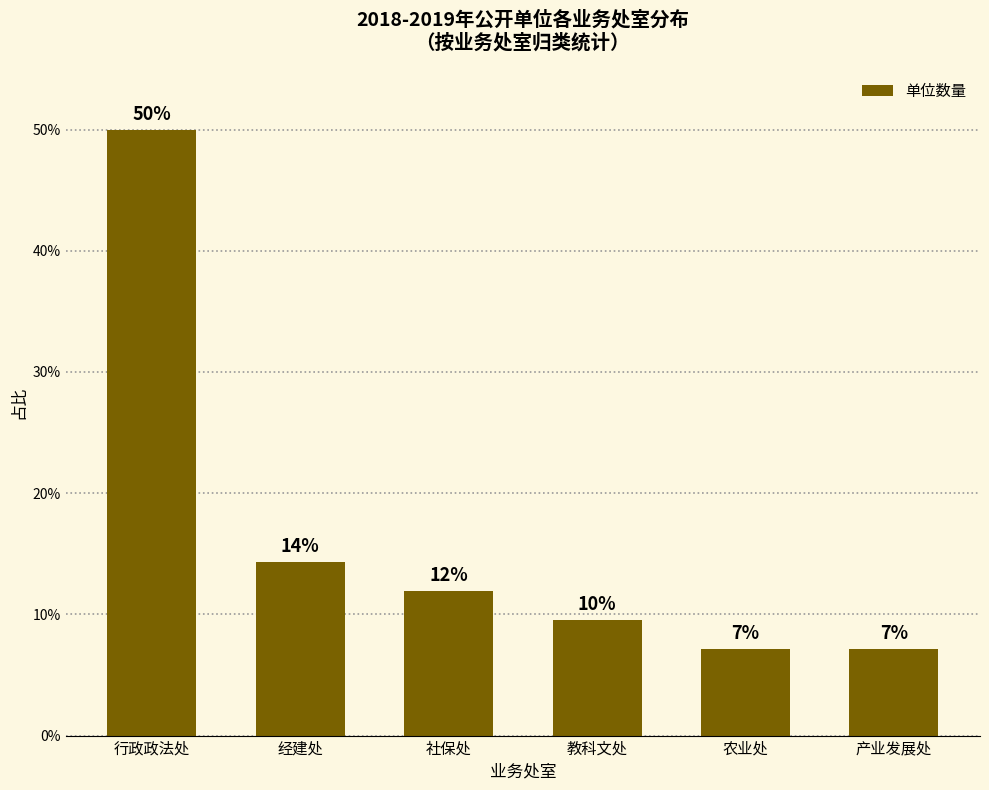

Is it true that the value at 行政政法处 is 89.2?

False